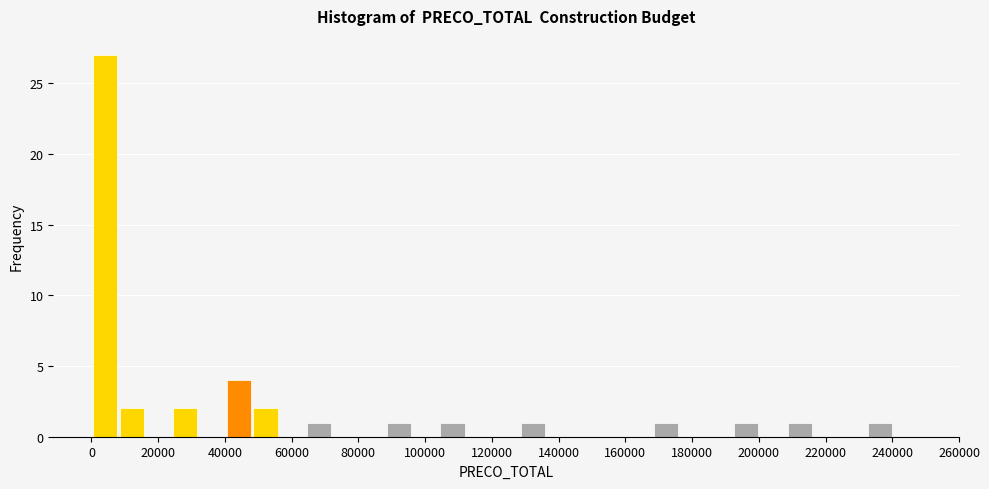

Over which range of the x-axis is the bar tallest?

0 to 8000